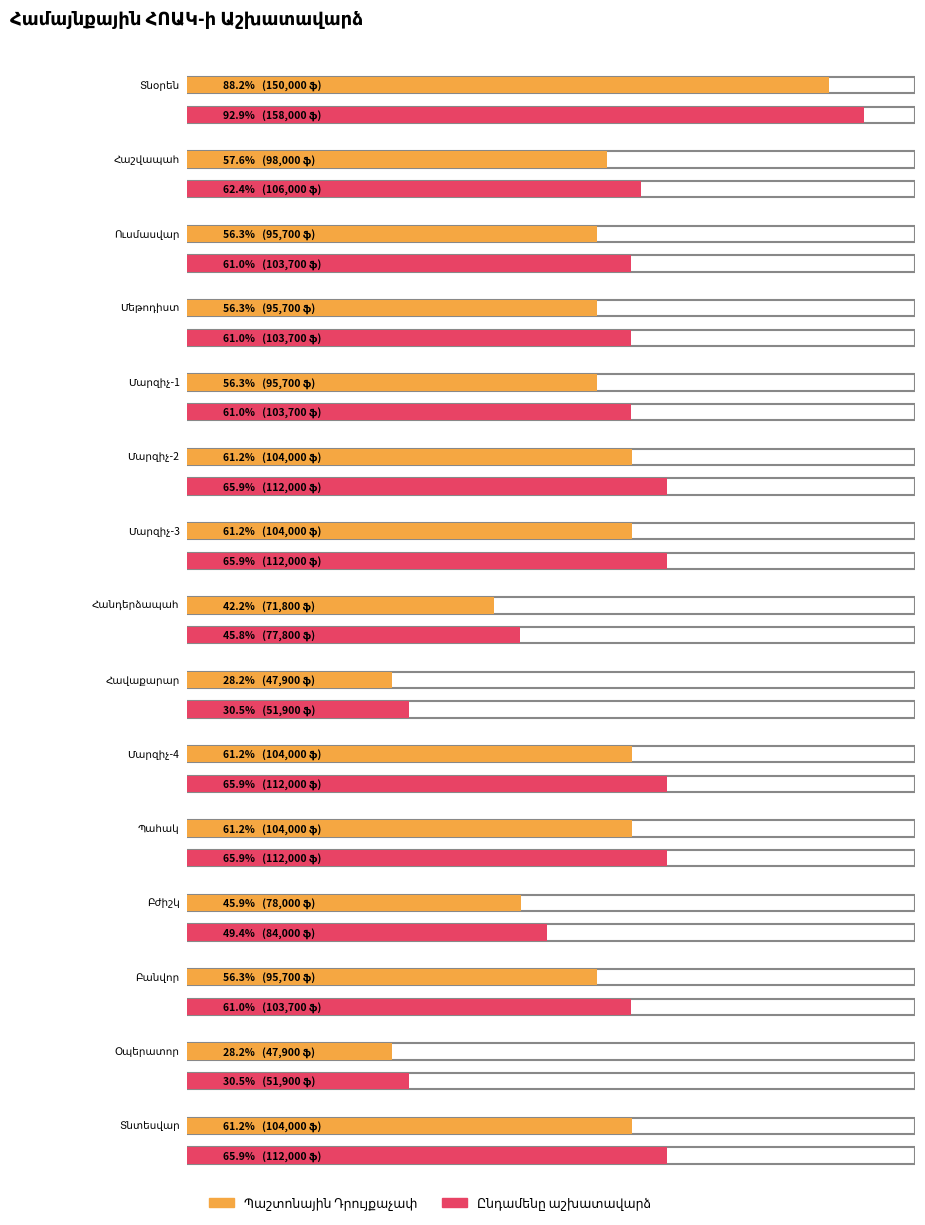

Reading right to left, list all the values displayed in this chart.

Պաշտոնային Դրույքաչափ: Տնտեսվար=104000	Օպերատոր=47900	Բանվոր=95700	Բժիշկ=78000	Պահակ=104000	Մարզիչ-4=104000	Հավաքարար=47900	Հանդերձապահ=71800	Մարզիչ-3=104000	Մարզիչ-2=104000	Մարզիչ-1=95700	Մեթոդիստ=95700	Ուսմասվար=95700	Հաշվապահ=98000	Տնօրեն=150000
Ընդամենը աշխատավարձ: Տնտեսվար=112000	Օպերատոր=51900	Բանվոր=103700	Բժիշկ=84000	Պահակ=112000	Մարզիչ-4=112000	Հավաքարար=51900	Հանդերձապահ=77800	Մարզիչ-3=112000	Մարզիչ-2=112000	Մարզիչ-1=103700	Մեթոդիստ=103700	Ուսմասվար=103700	Հաշվապահ=106000	Տնօրեն=158000